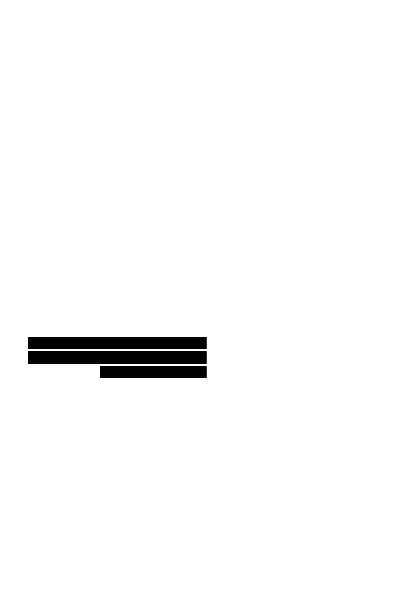

Is it true that Red equals 0.3 at 19?

False